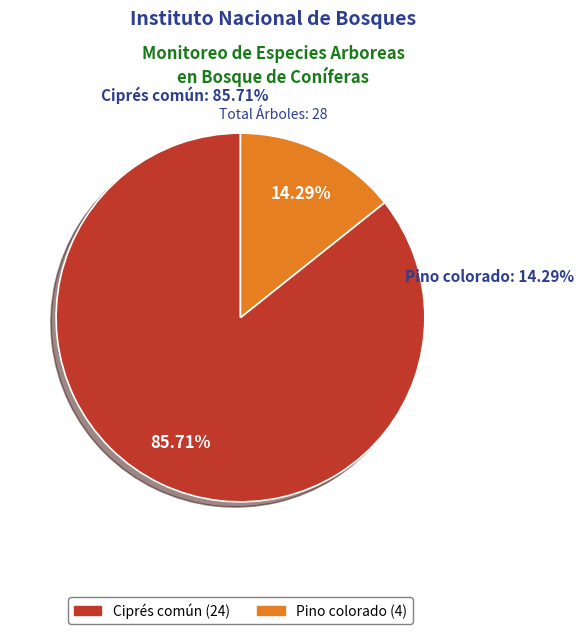

How many segments does this pie chart have?

2